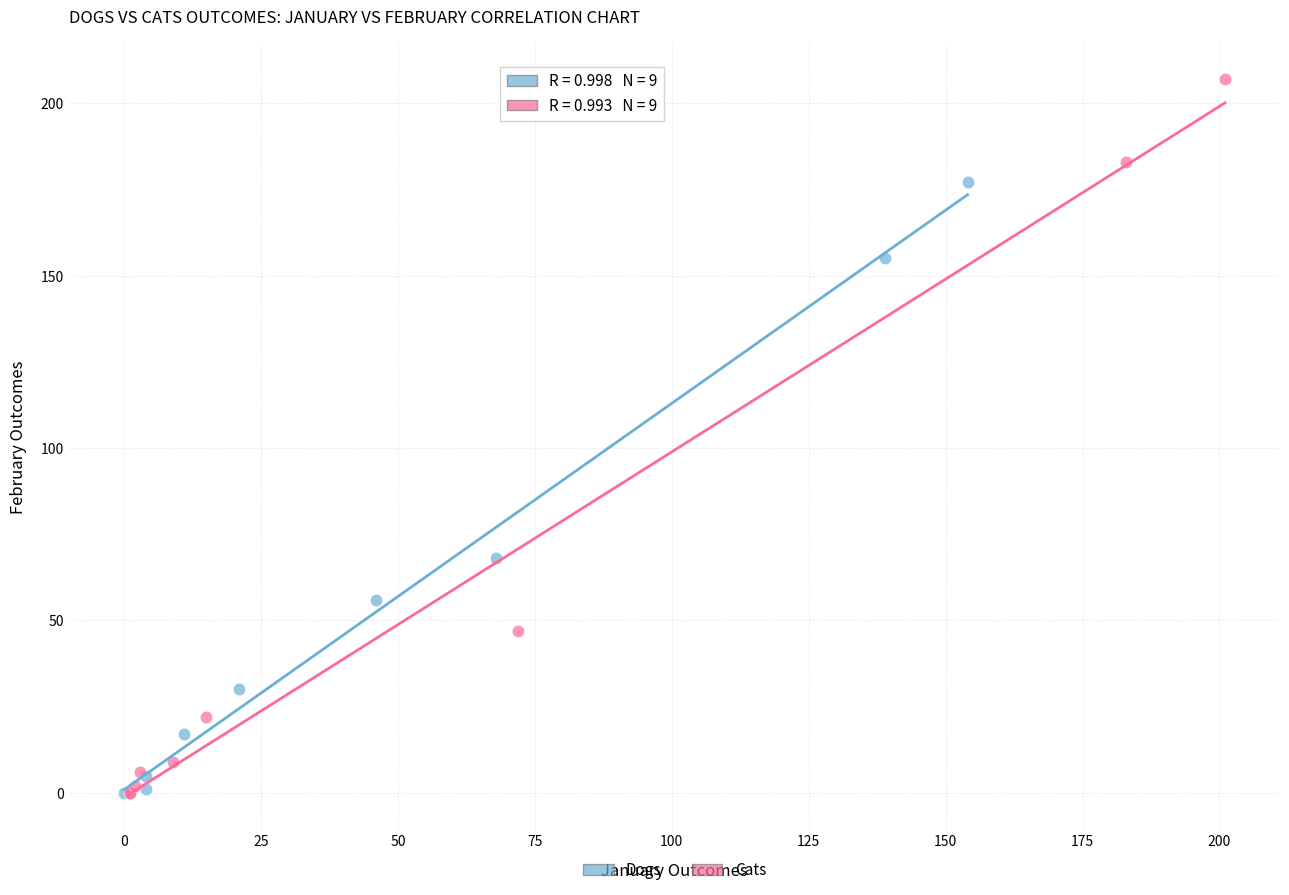

What are all the series names shown in the legend?

Dogs, Cats